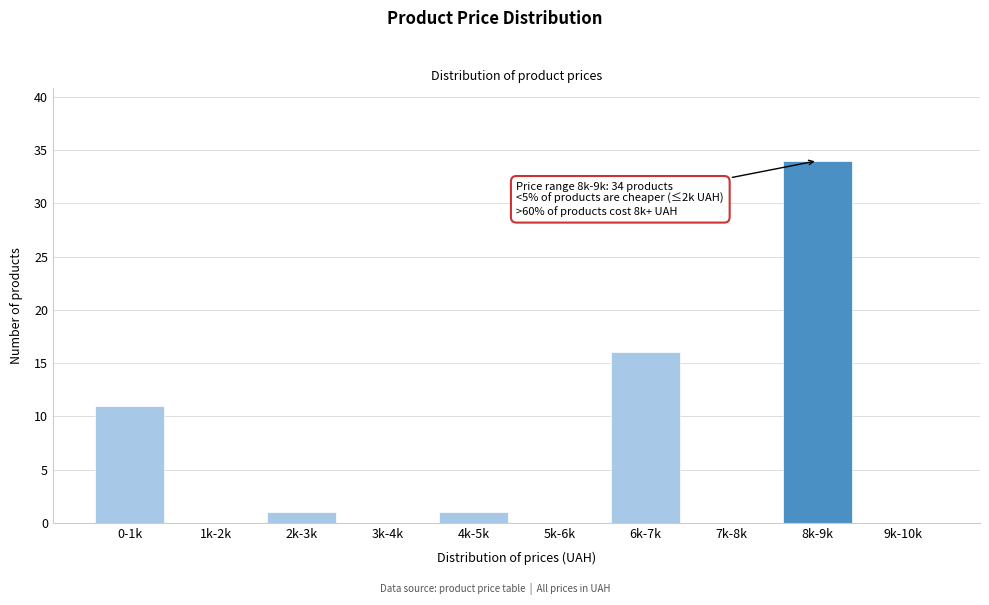

True or false: the data shows 0 at 9k-10k.

True